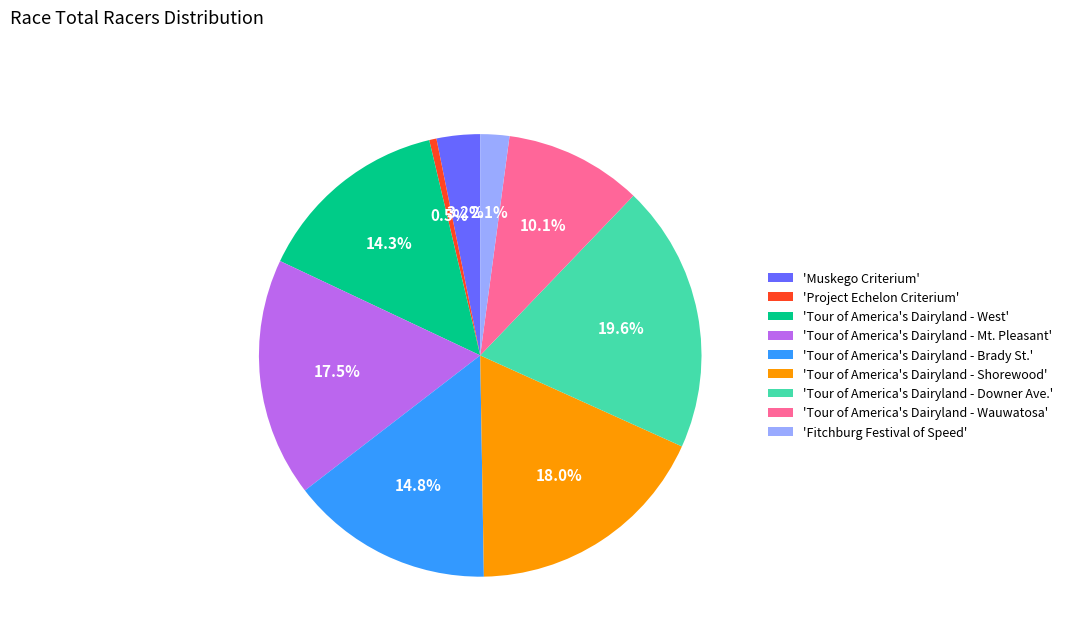

Rank the categories by value from highest to lowest.

'Tour of America's Dairyland - Downer Ave.', 'Tour of America's Dairyland - Shorewood', 'Tour of America's Dairyland - Mt. Pleasant', 'Tour of America's Dairyland - Brady St.', 'Tour of America's Dairyland - West', 'Tour of America's Dairyland - Wauwatosa', 'Muskego Criterium', 'Fitchburg Festival of Speed', 'Project Echelon Criterium'